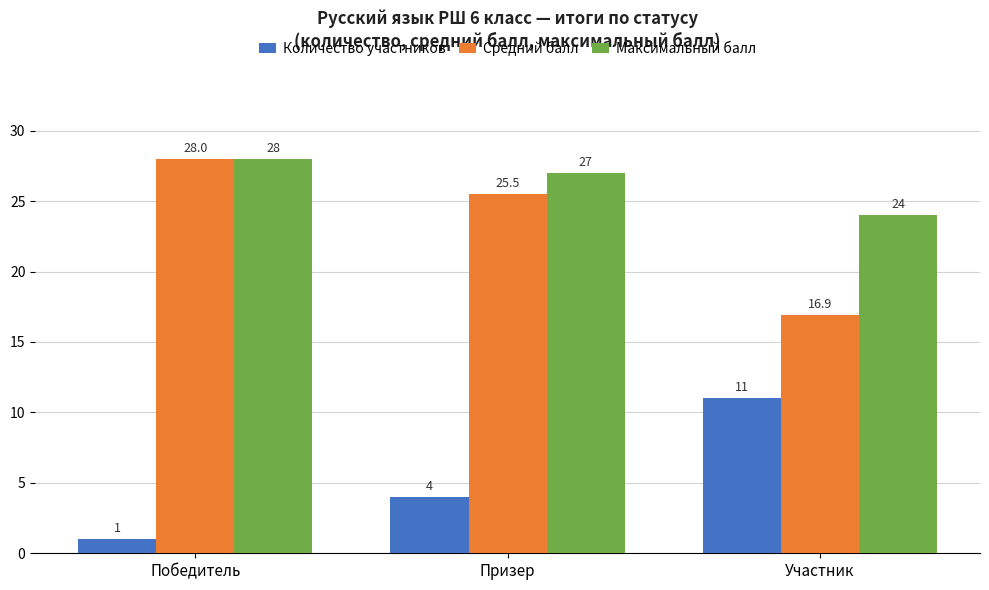

What is the sum of the Количество участников values at Победитель and Призер?

5.0